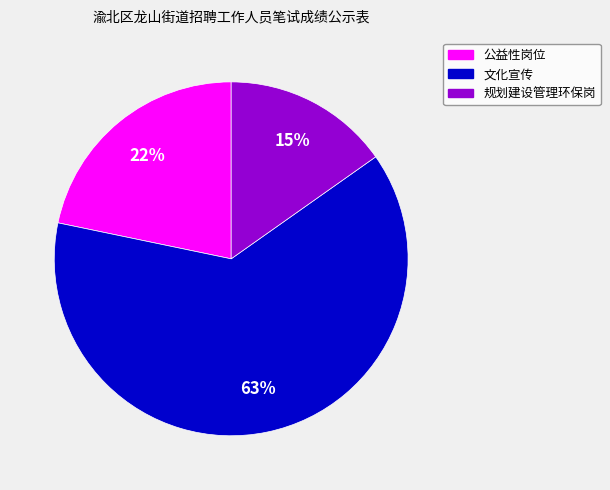

Rank the categories by value from highest to lowest.

文化宣传, 公益性岗位, 规划建设管理环保岗